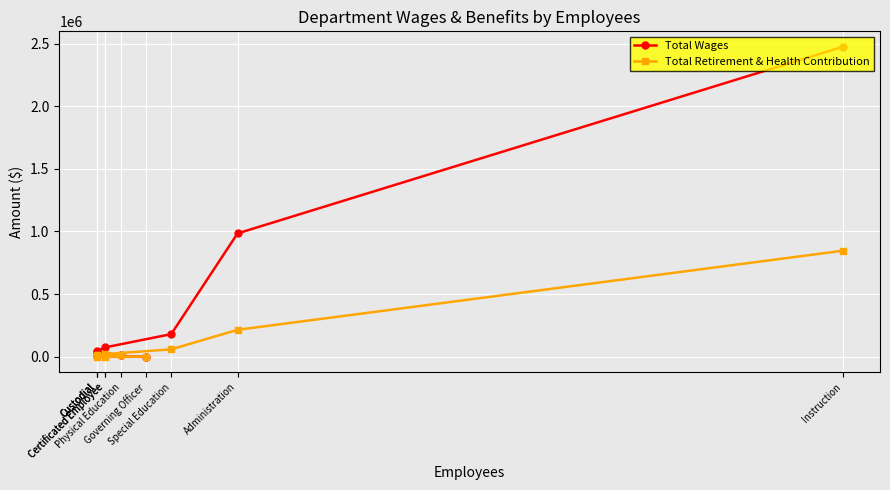

Which series ends up on top after the final intersection of Total Retirement & Health Contribution and Total Wages?

Total Wages